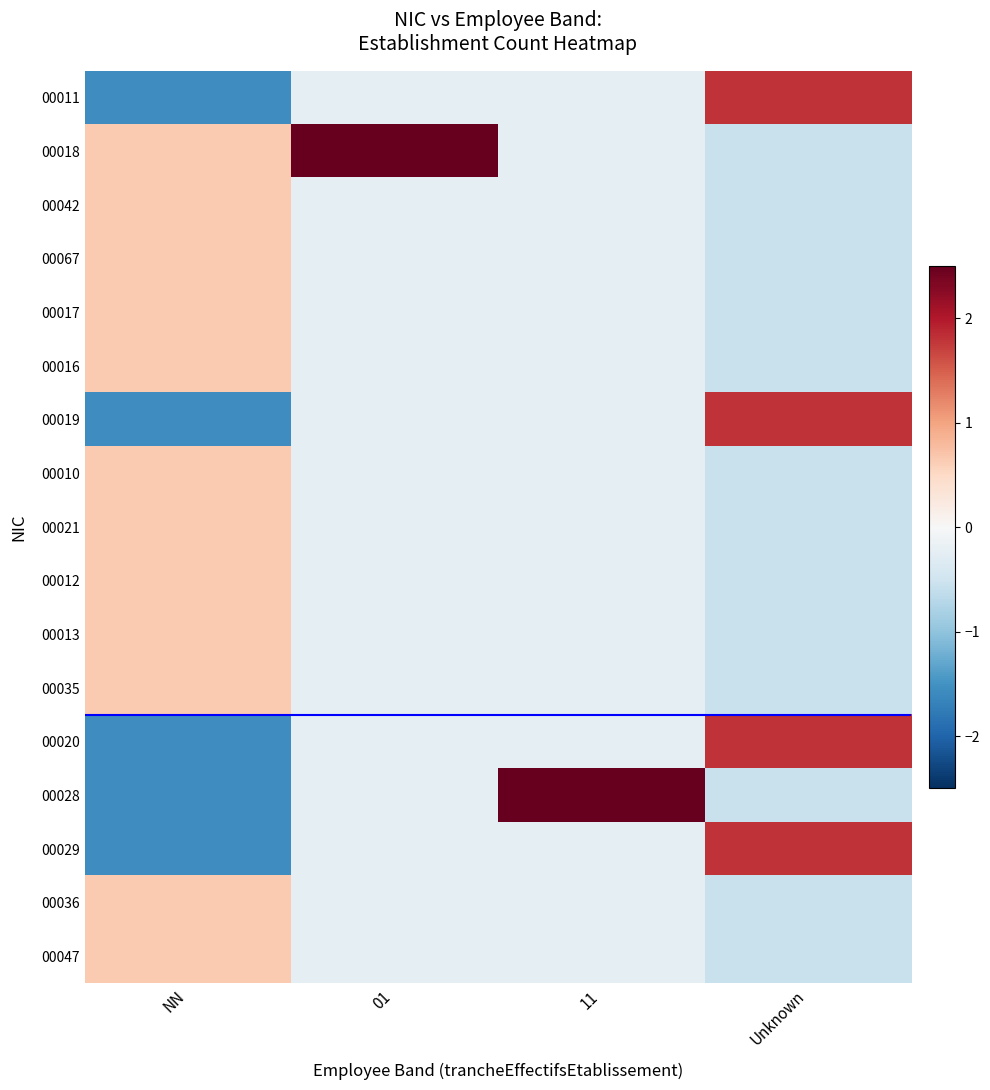

Which category has the highest value across all series?

11